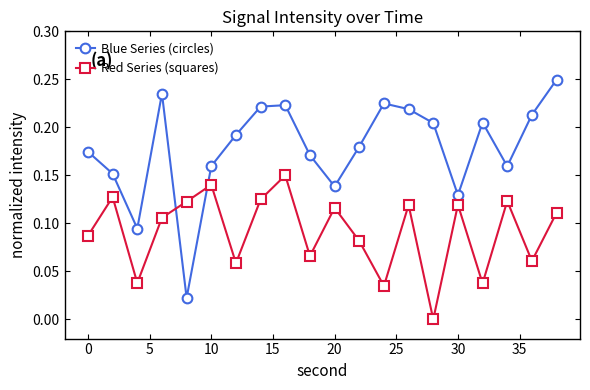

What is the sum of all Blue Series (circles) values?

3.6